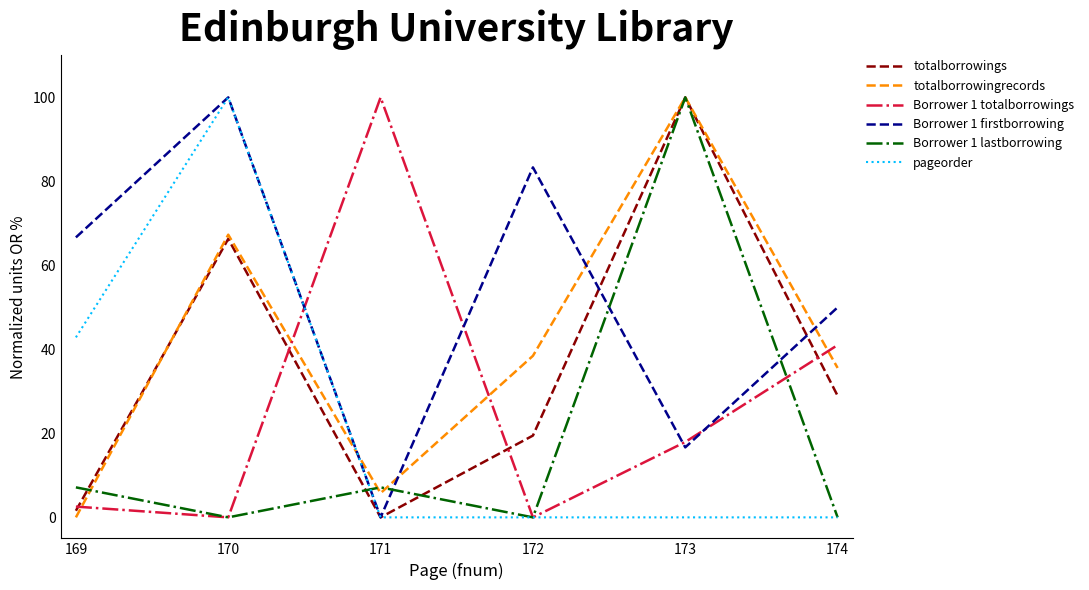

What is the maximum value shown in the chart?

100.0